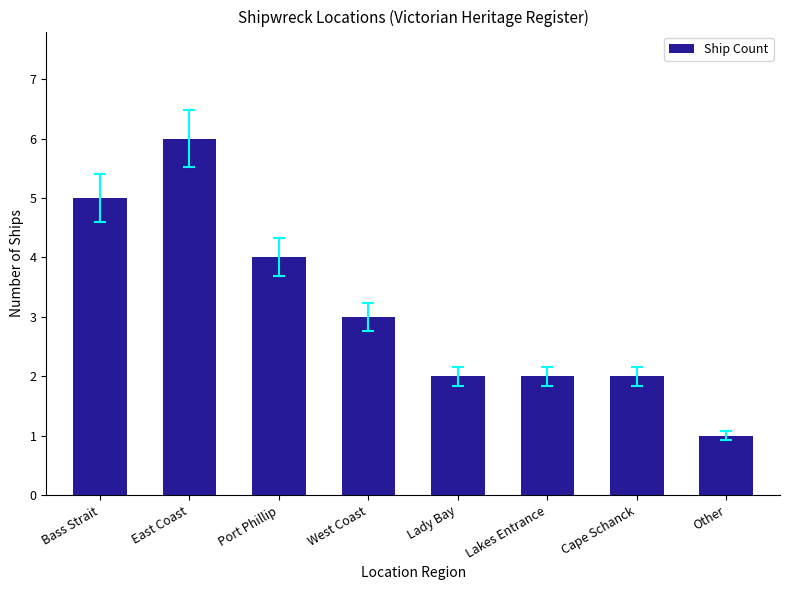

Reading left to right, what are all the values shown in this chart?

5	6	4	3	2	2	2	1